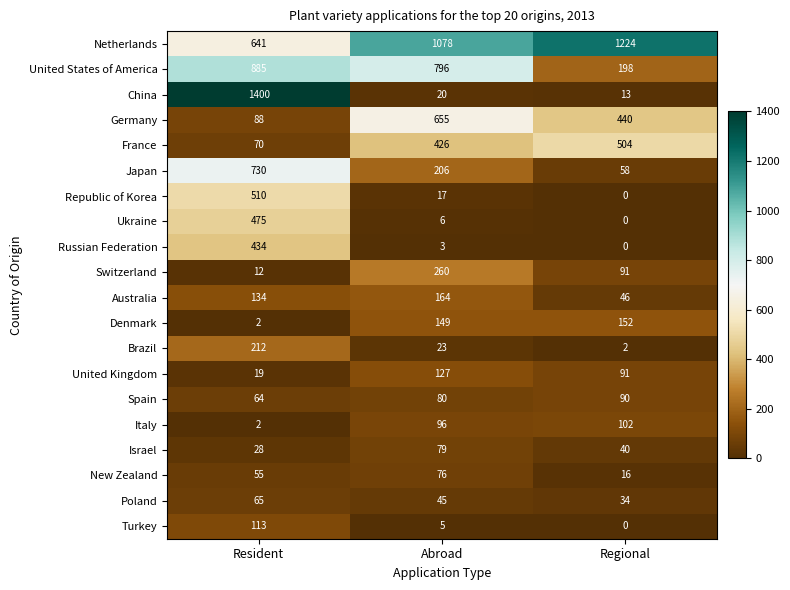

Is it true that Poland equals 53 at Regional?

False